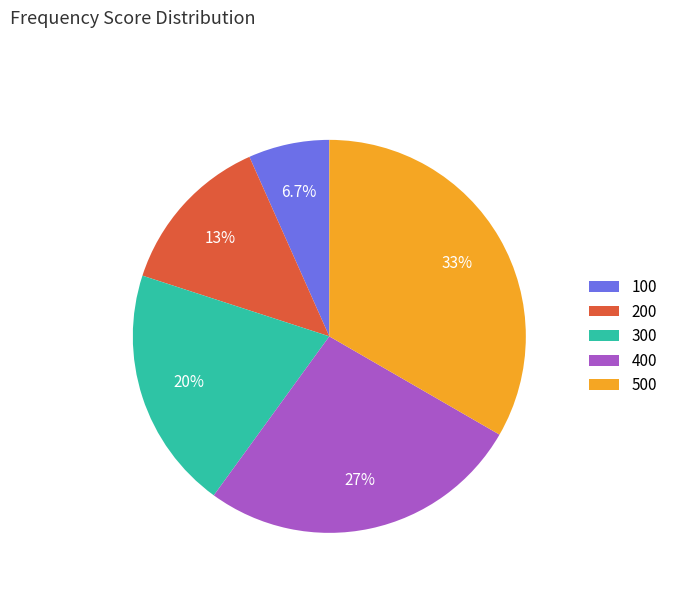

Does 500 represent more than half of the total?

No